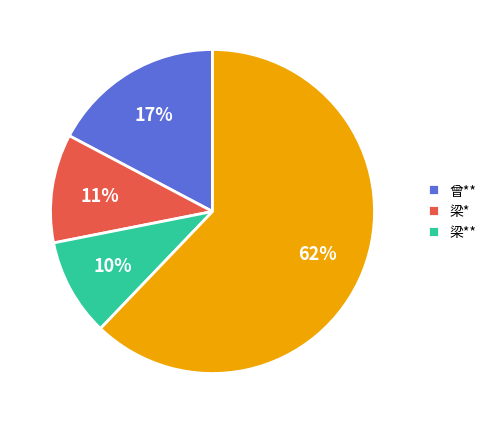

Is there a majority slice in this chart?

Yes